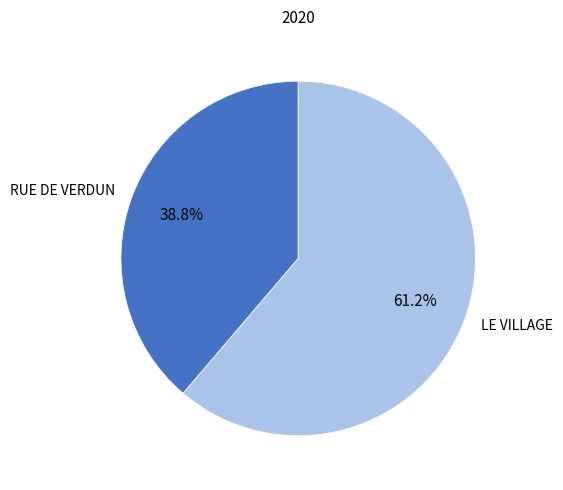

Rank the categories by value from lowest to highest.

RUE DE VERDUN, LE VILLAGE